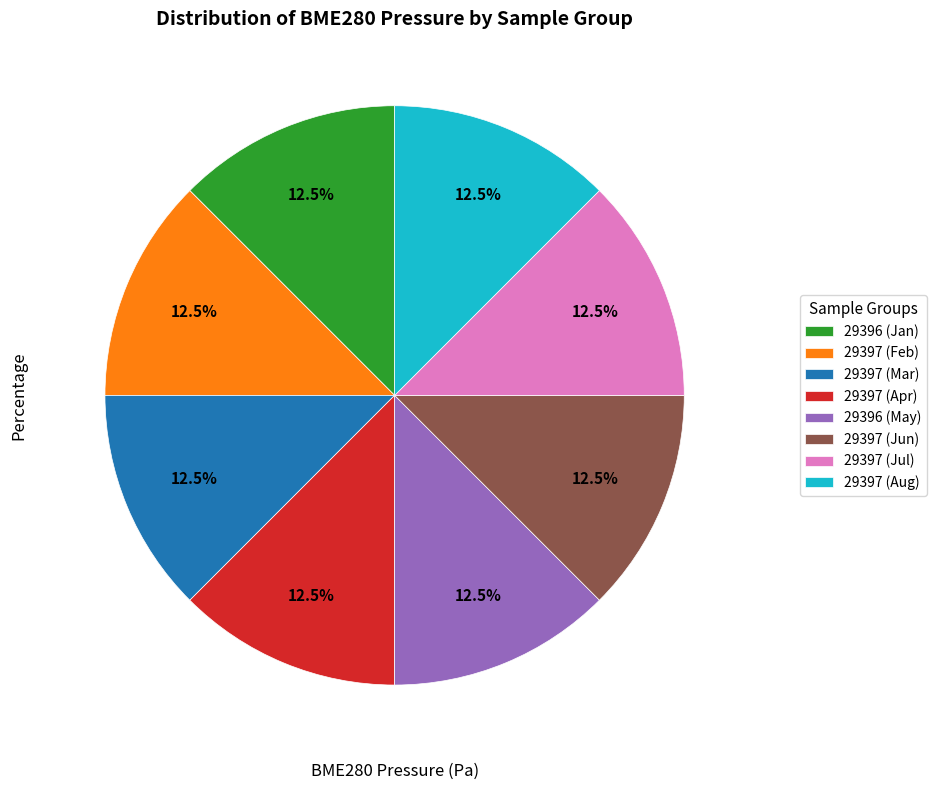

How many segments does this pie chart have?

8